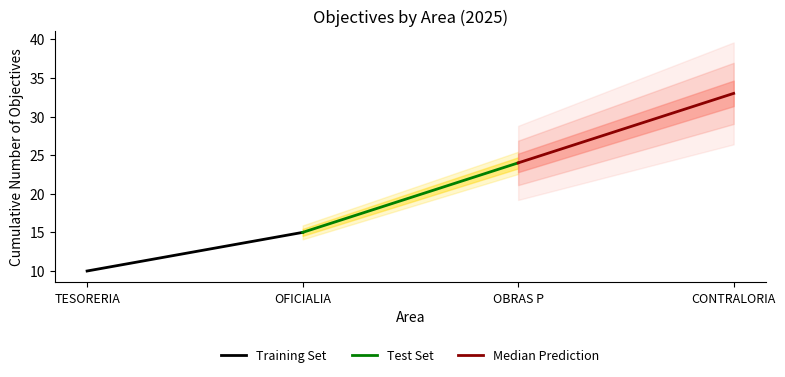

What is the value of the Test Set point at the 1st from the left?

15